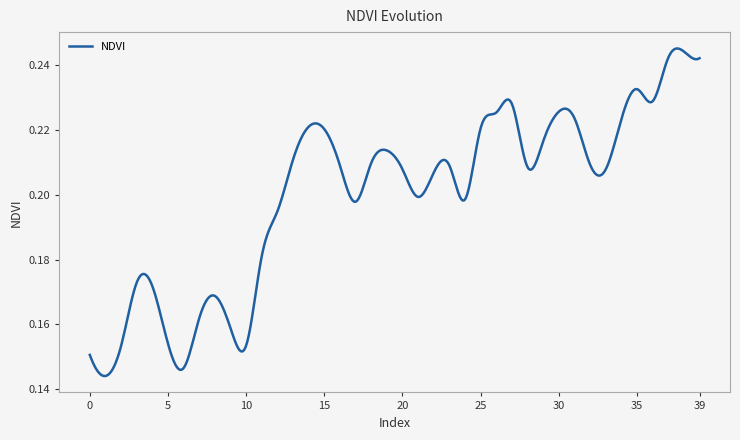

Reading right to left, transcribe all the data shown in this chart.

0.2	0.2	0.2	0.2	0.2	0.2	0.2	0.2	0.2	0.2	0.2	0.2	0.2	0.2	0.2	0.2	0.2	0.2	0.2	0.2	0.2	0.2	0.2	0.2	0.2	0.2	0.2	0.2	0.2	0.2	0.2	0.2	0.2	0.1	0.2	0.2	0.2	0.2	0.1	0.2